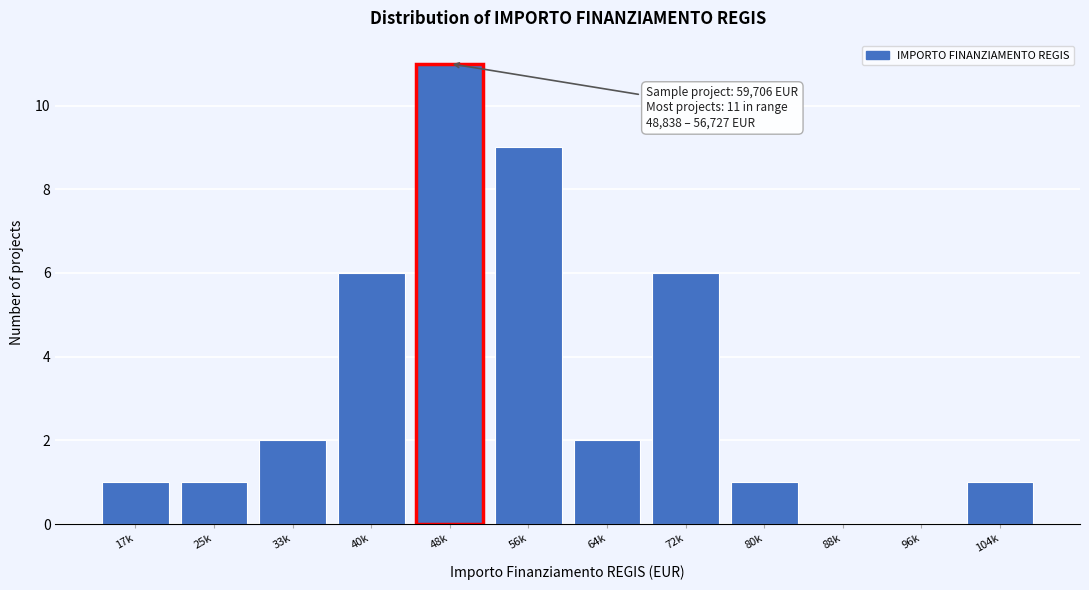

Reading left to right, what are all the values shown in this chart?

17k=1	25k=1	33k=2	40k=6	48k=11	56k=9	64k=2	72k=6	80k=1	88k=0	96k=0	104k=1